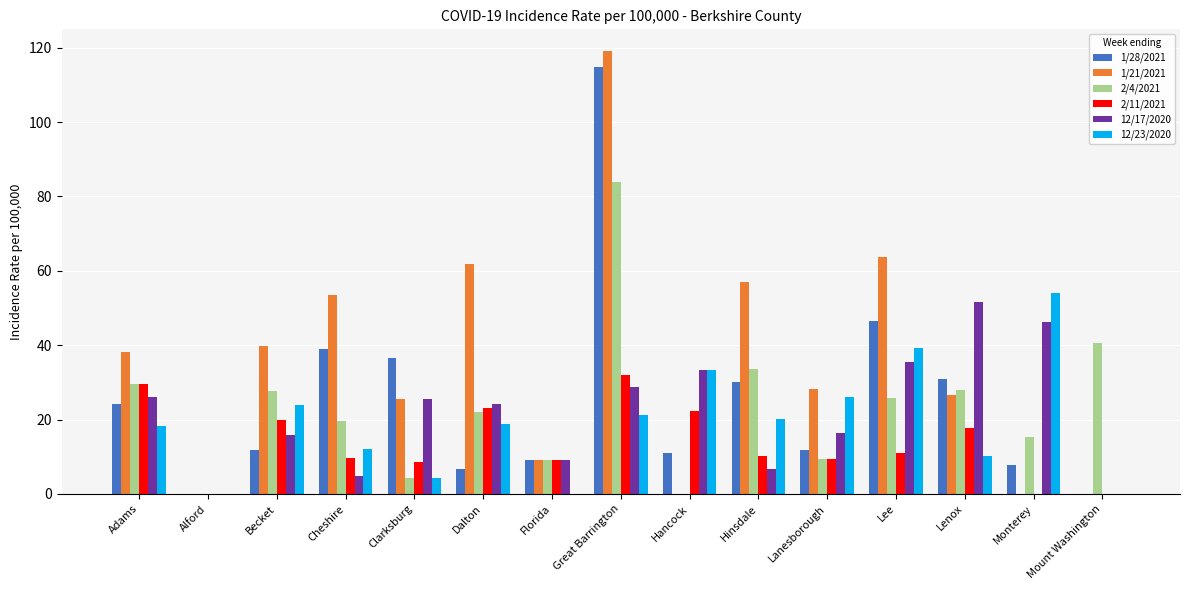

What is the spread (max minus min) of values at Florida?

9.1